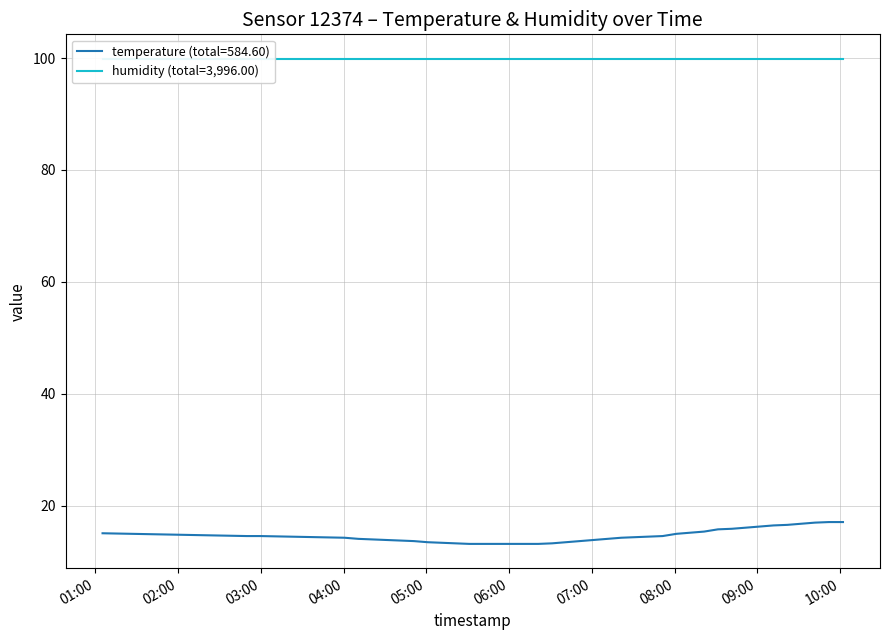

The chart shows a value of 14.6 at 2023-09-19T07:51:18. True or false?

True